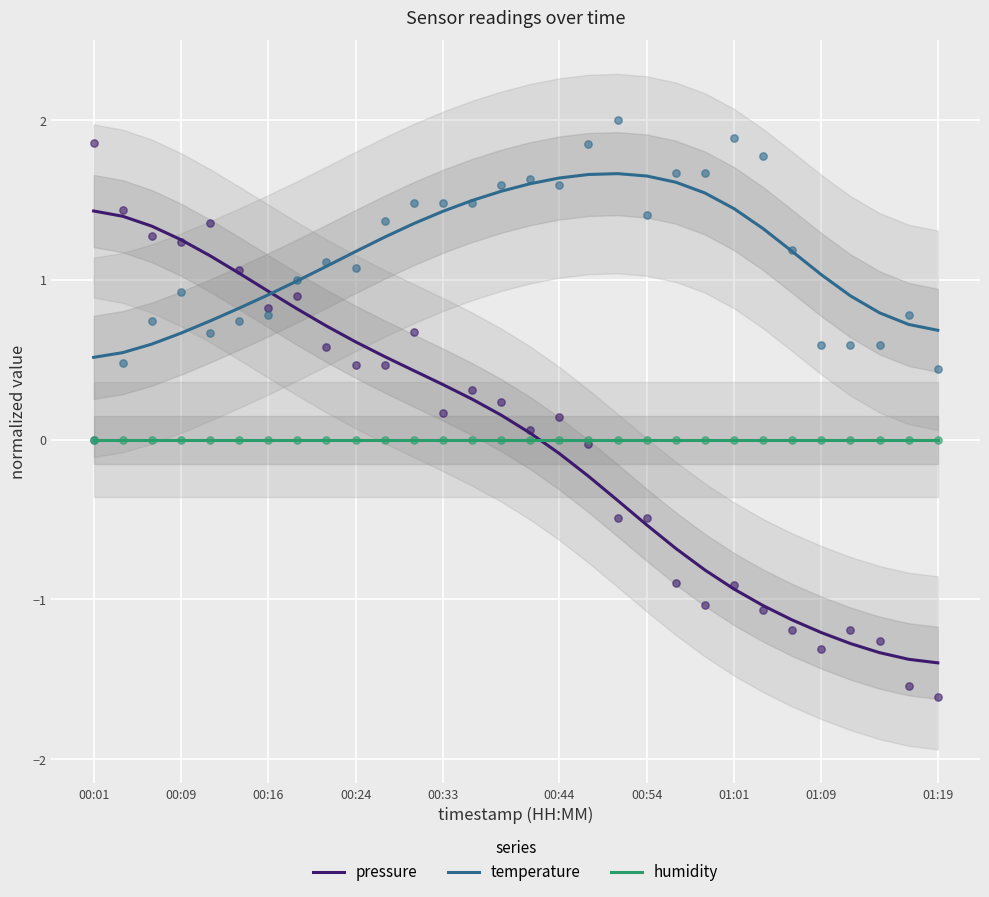

What are all the series names shown in the legend?

pressure, temperature, humidity